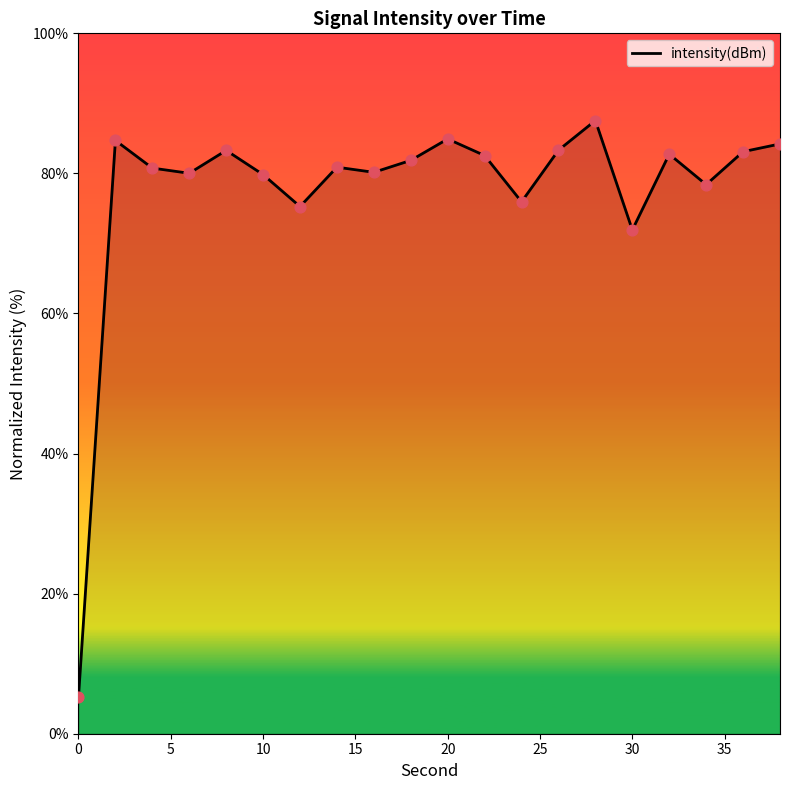

What is the maximum value shown in the chart?

87.6